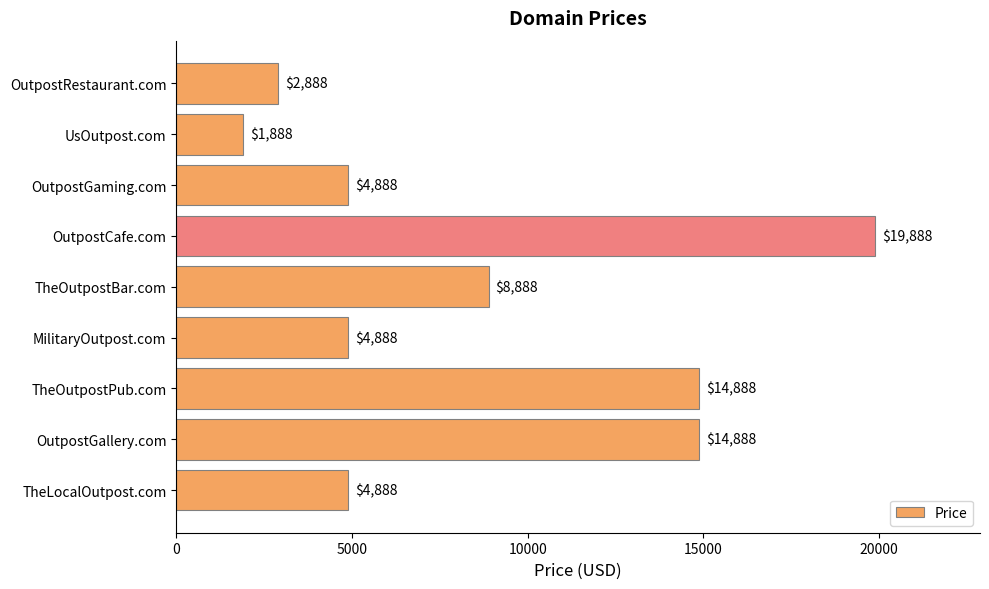

Reading top to bottom, list all the values displayed in this chart.

OutpostRestaurant.com=2888	UsOutpost.com=1888	OutpostGaming.com=4888	OutpostCafe.com=19888	TheOutpostBar.com=8888	MilitaryOutpost.com=4888	TheOutpostPub.com=14888	OutpostGallery.com=14888	TheLocalOutpost.com=4888